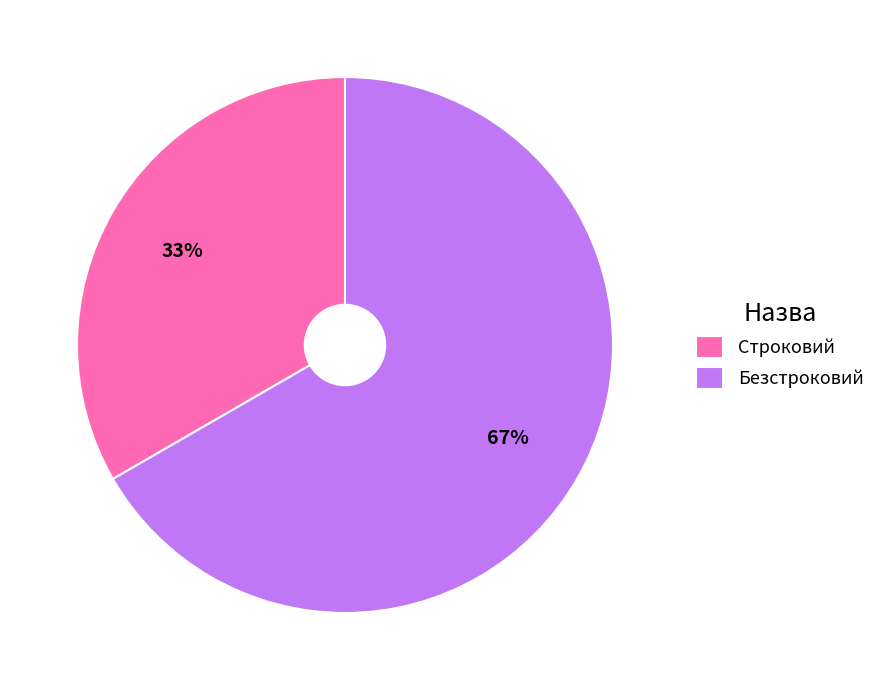

Does any single category account for the majority?

Yes